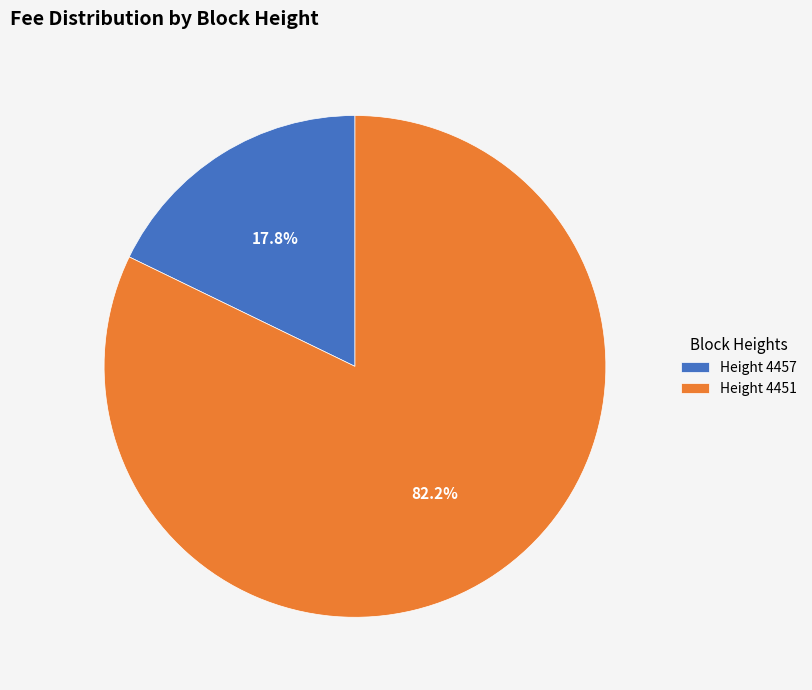

How many segments does this pie chart have?

2